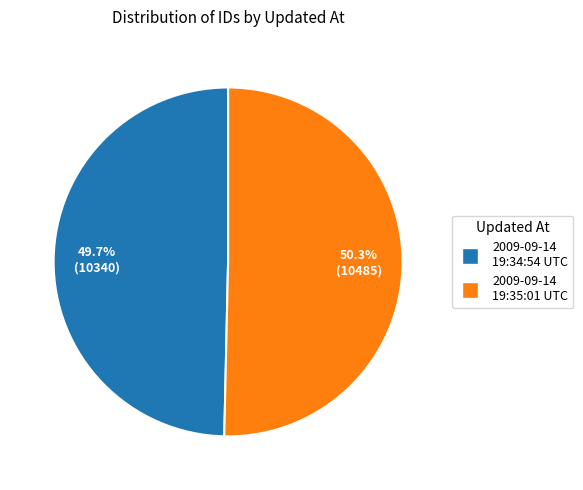

To the nearest percent, what is the difference between the largest and smallest slice percentages?

1%